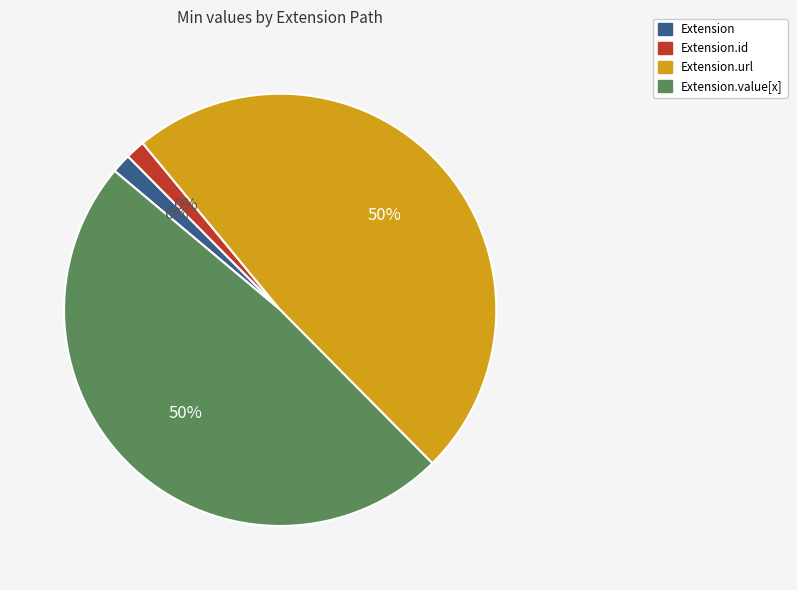

What percentage is the Extension.url slice, to the nearest percent?

50%